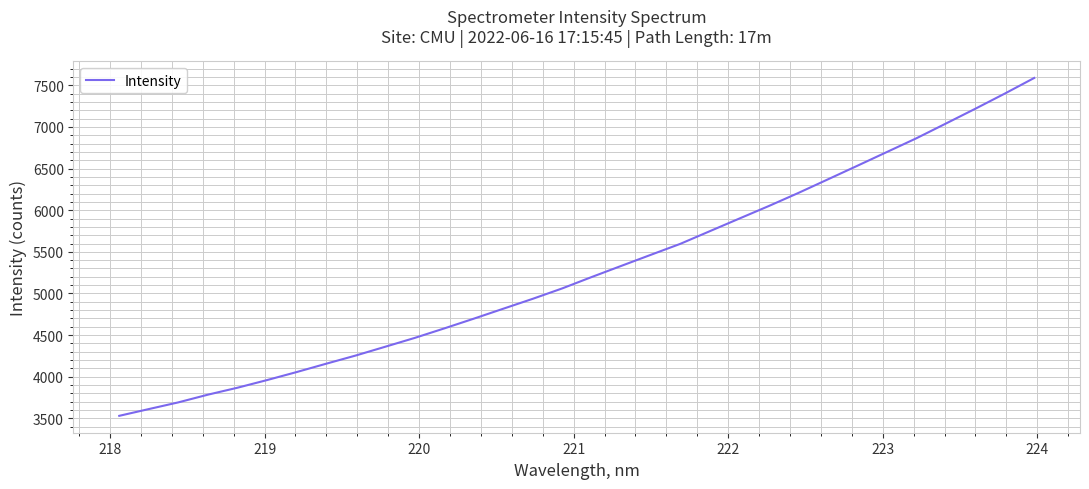

What is the minimum value shown in the chart?

3529.5